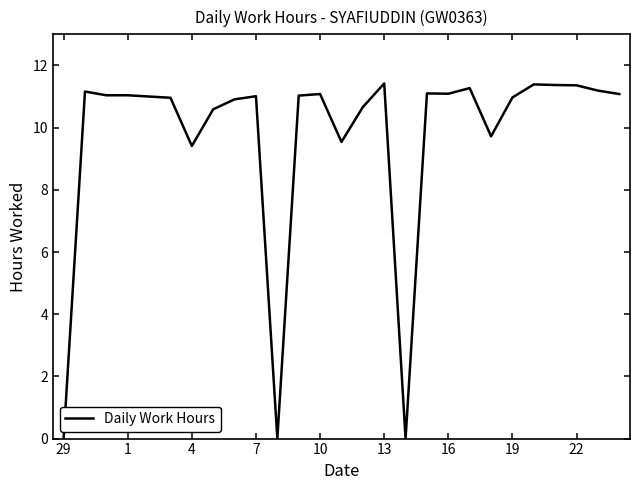

What is the greatest value displayed?

11.4